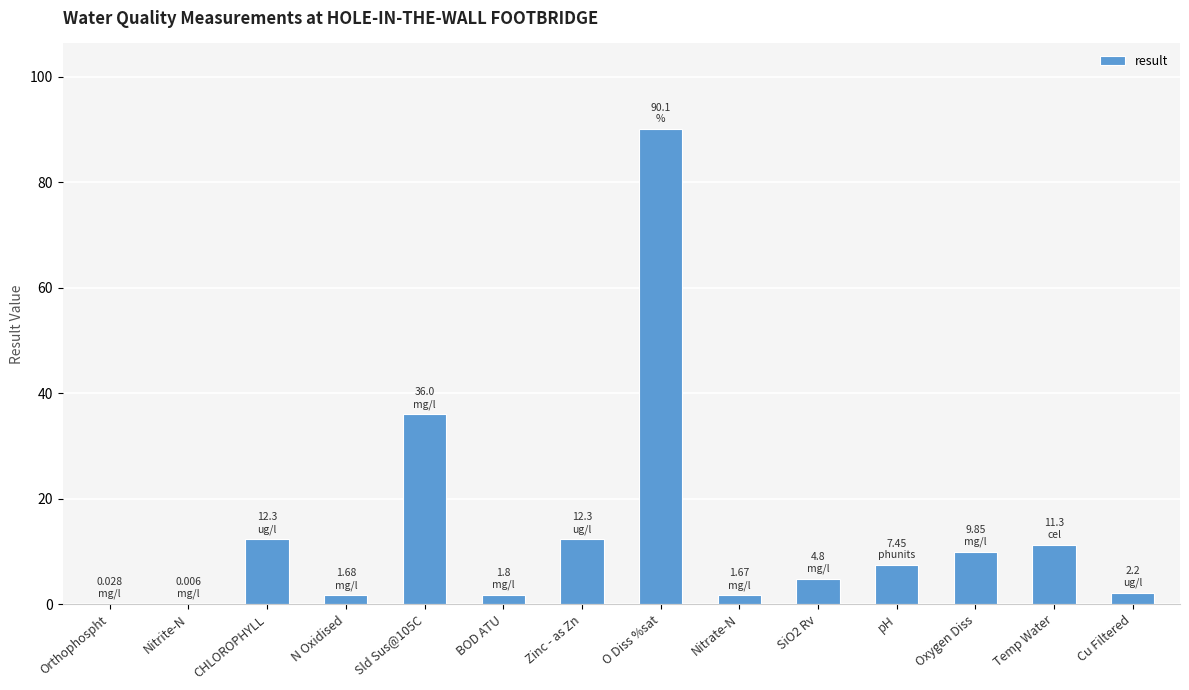

The chart shows a value of 2.6 at Oxygen Diss. True or false?

False